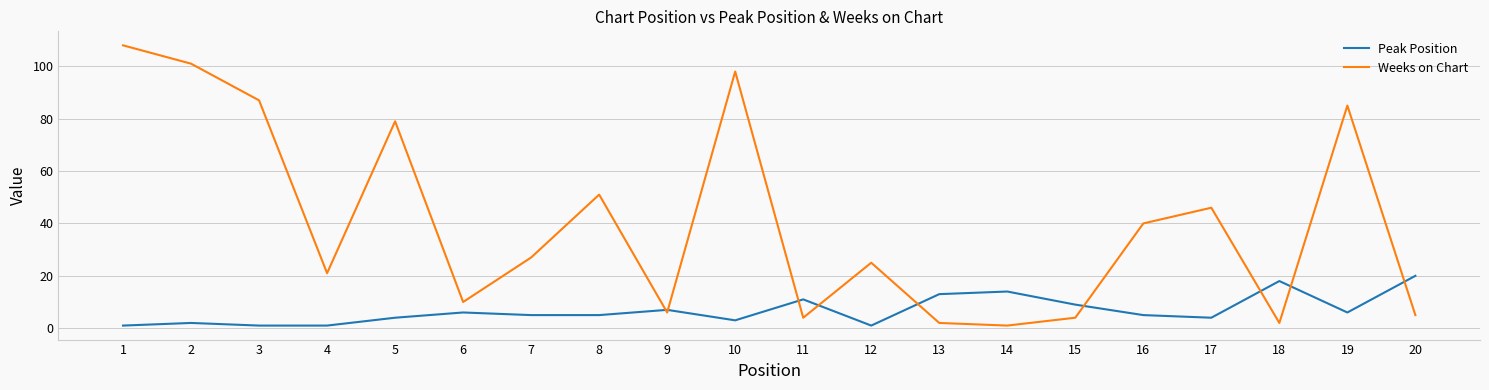

Which series changed the most between 9 and 17?

Weeks on Chart